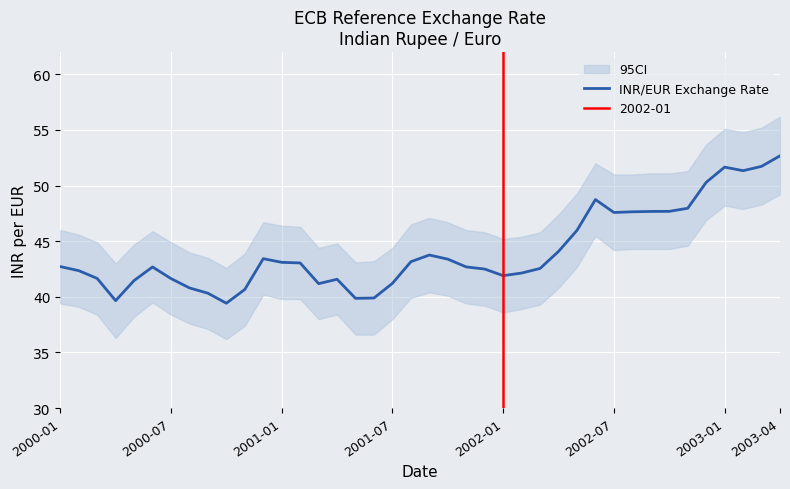

How many points are higher than both their immediate neighbors (excluding endpoints)?

6